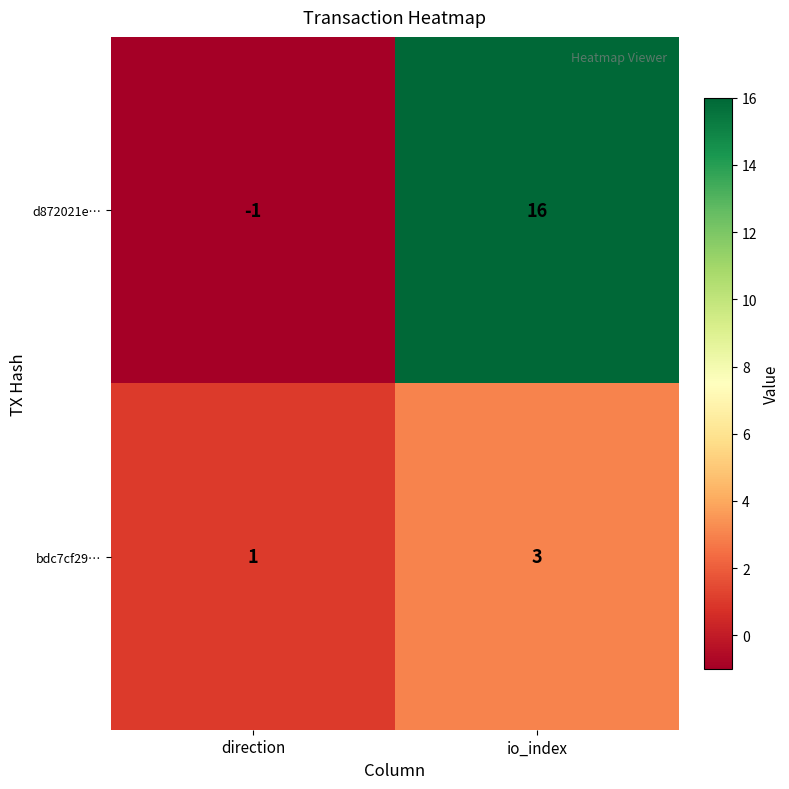

Reading left to right, transcribe all the data shown in this chart.

d872021e…: -1	16
bdc7cf29…: 1	3